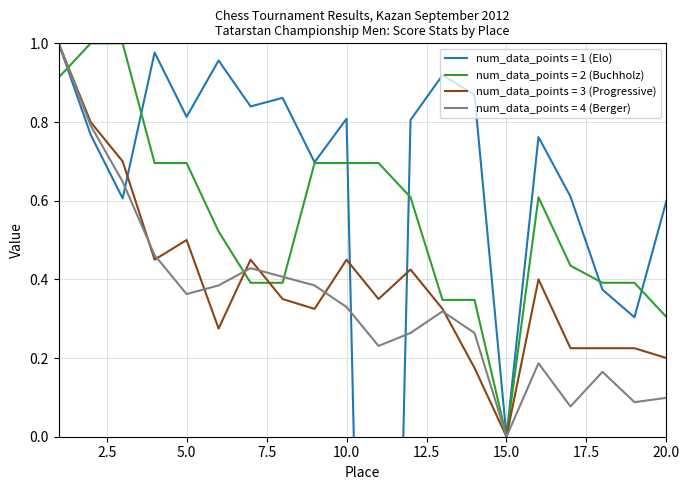

In num_data_points = 3 (Progressive), how many points are higher than both neighbors (excluding endpoints)?

5